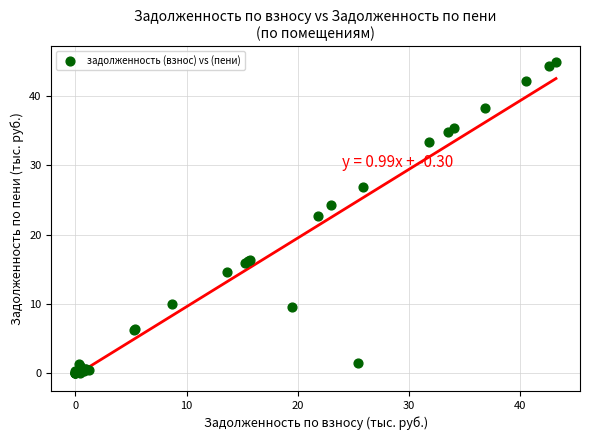

What Y value in the scatter plot is closest to 22?

22.7